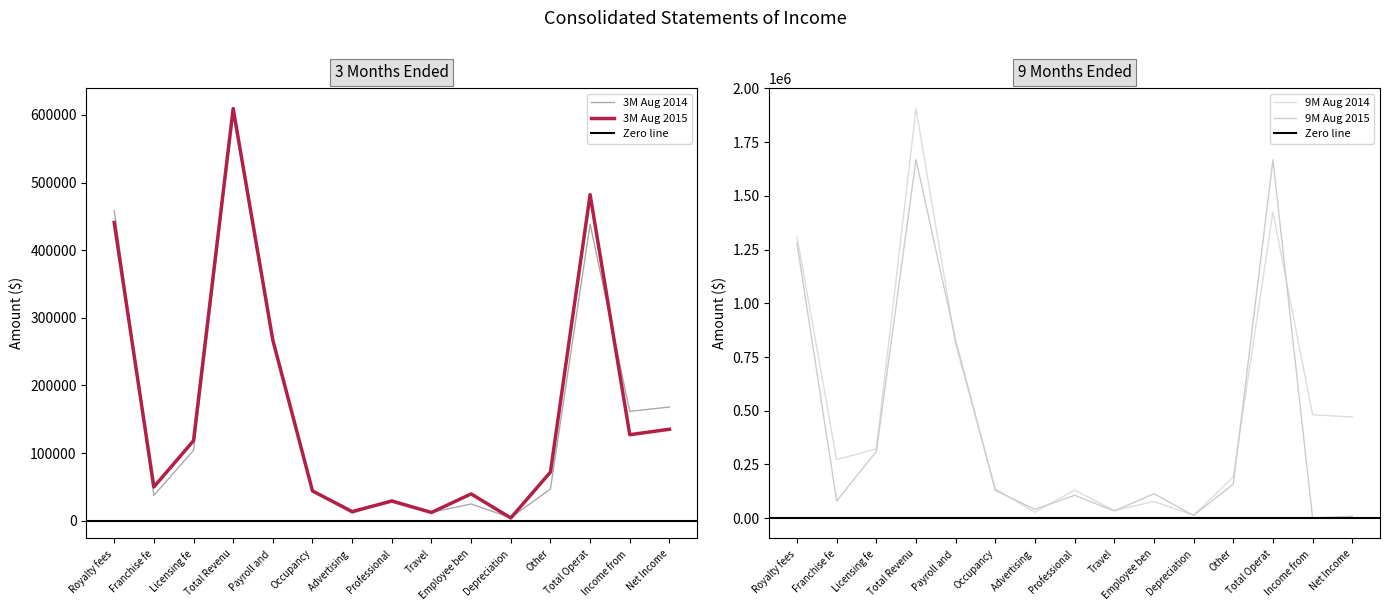

Which series has the widest spread of values?

9M Aug 2014